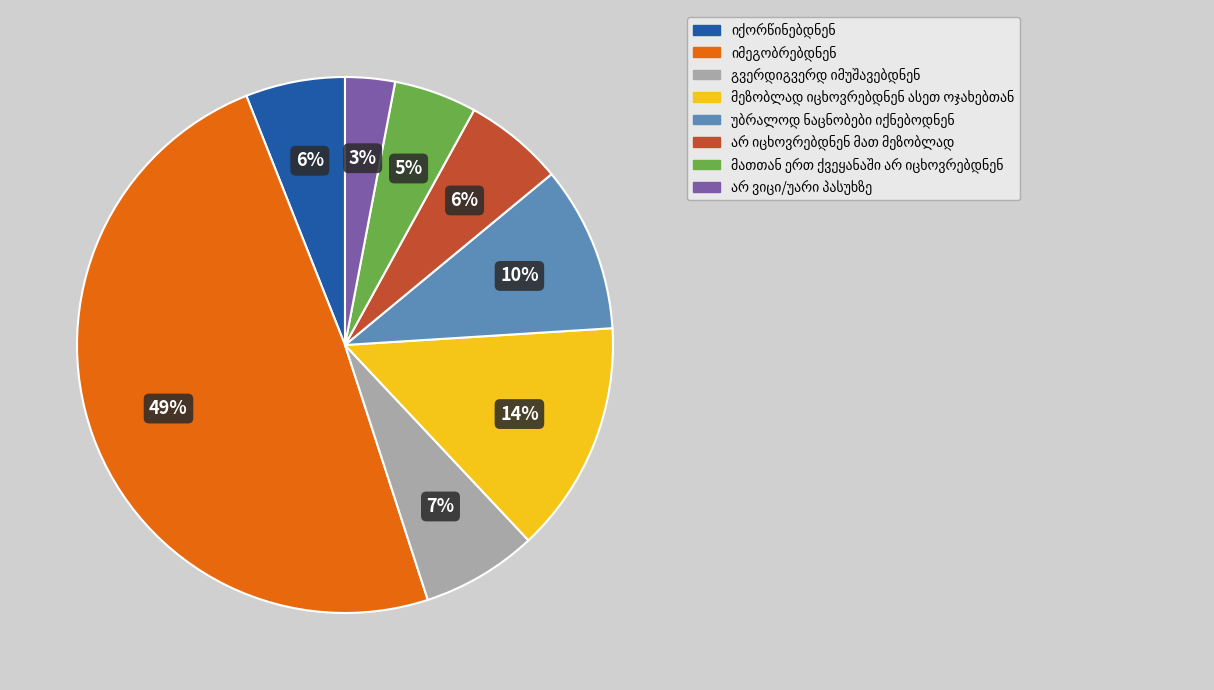

To the nearest percent, what is the average slice percentage?

12%